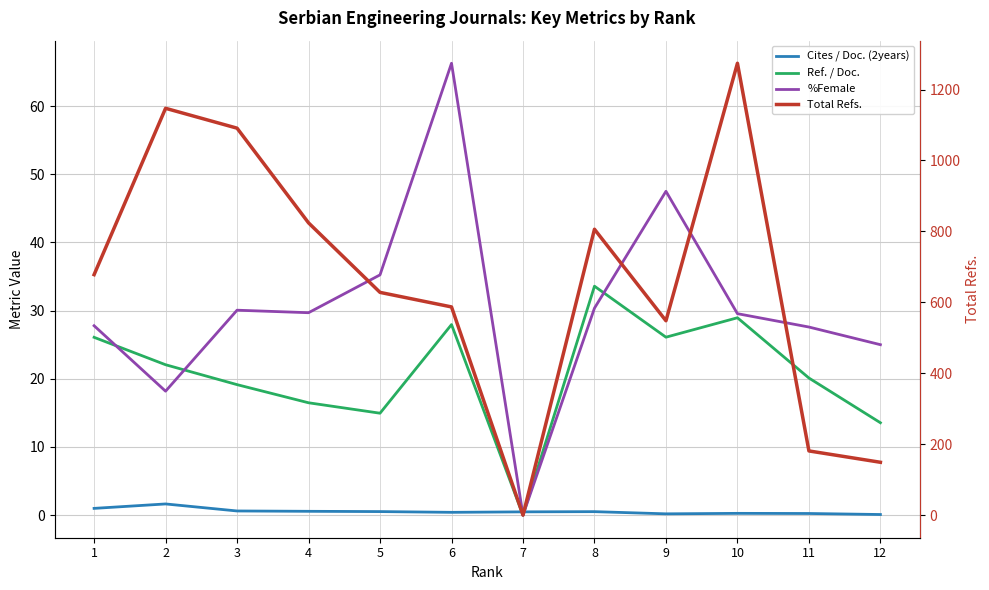

How many distinct data groups are displayed?

4